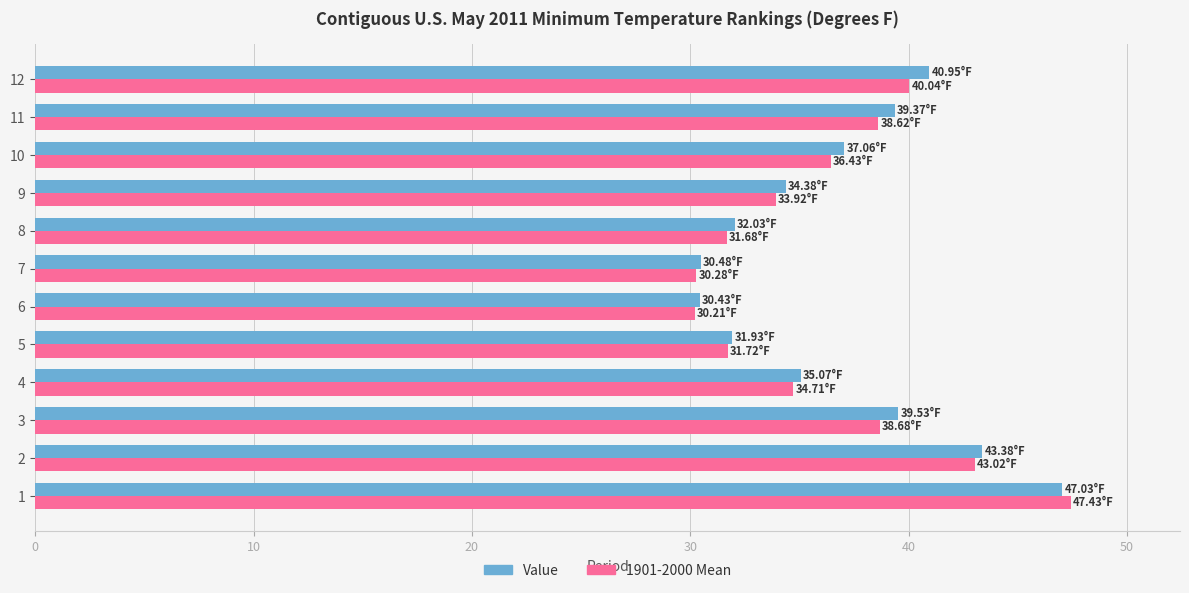

What are all the series names shown in the legend?

Value, 1901-2000 Mean